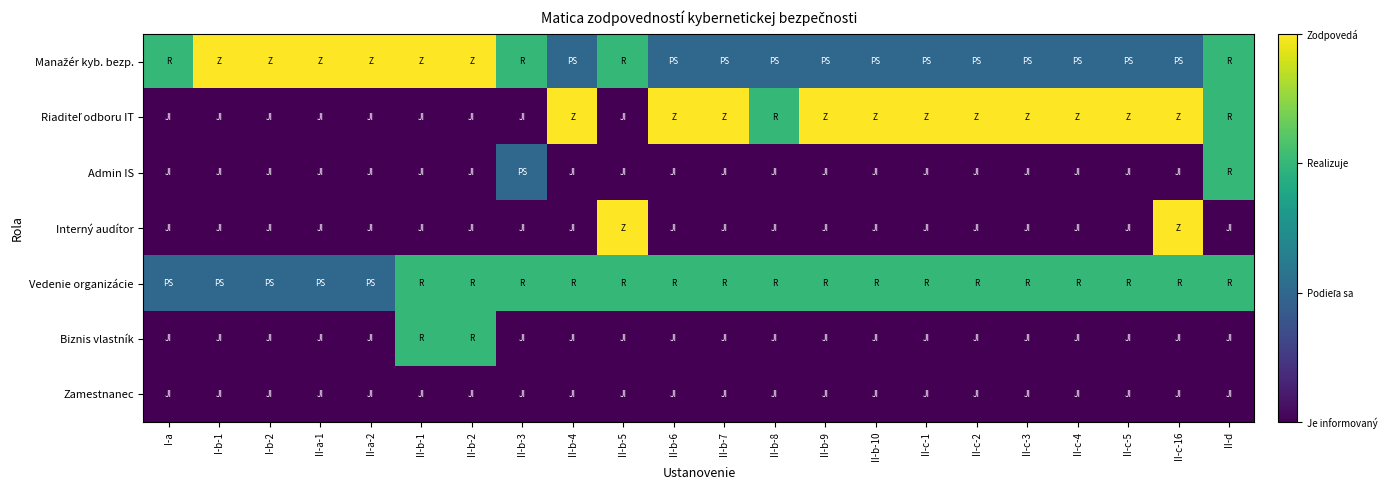

At which category is the sum across all series the highest?

II-c-16